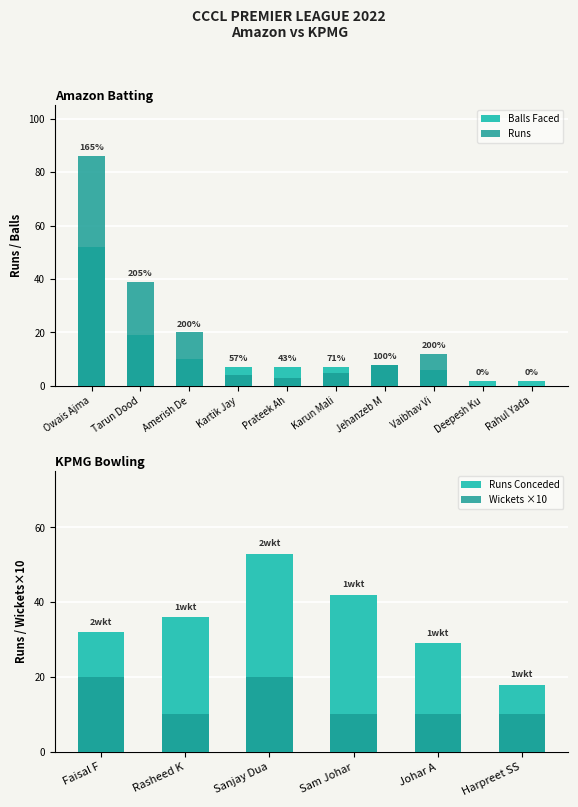

How many data points are above 8?

4